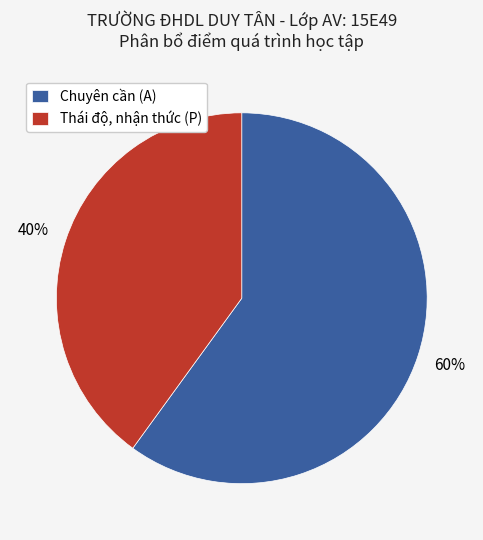

To the nearest percent, what is the combined percentage of Thái độ, nhận thức (P) and Chuyên cần (A)?

100%